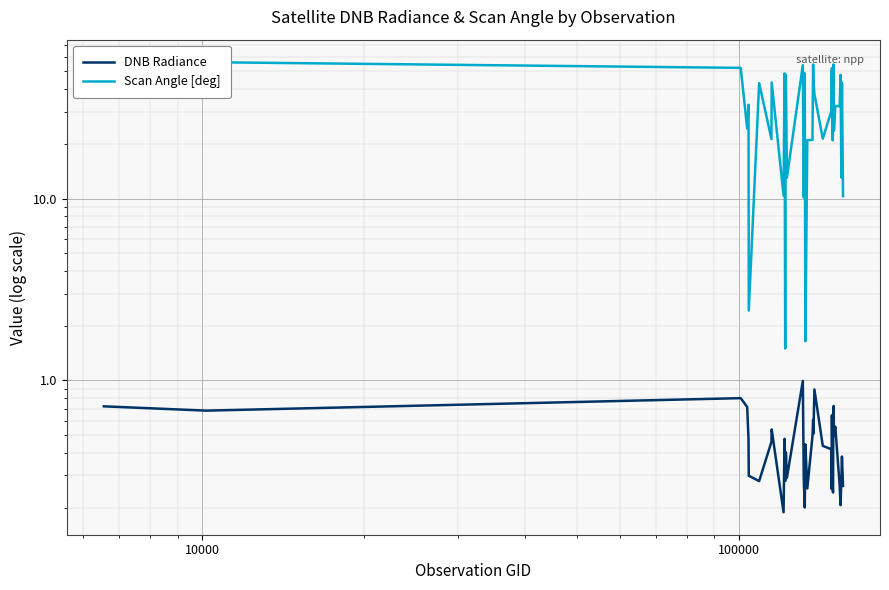

What is the minimum value for Scan Angle [deg]?

1.5